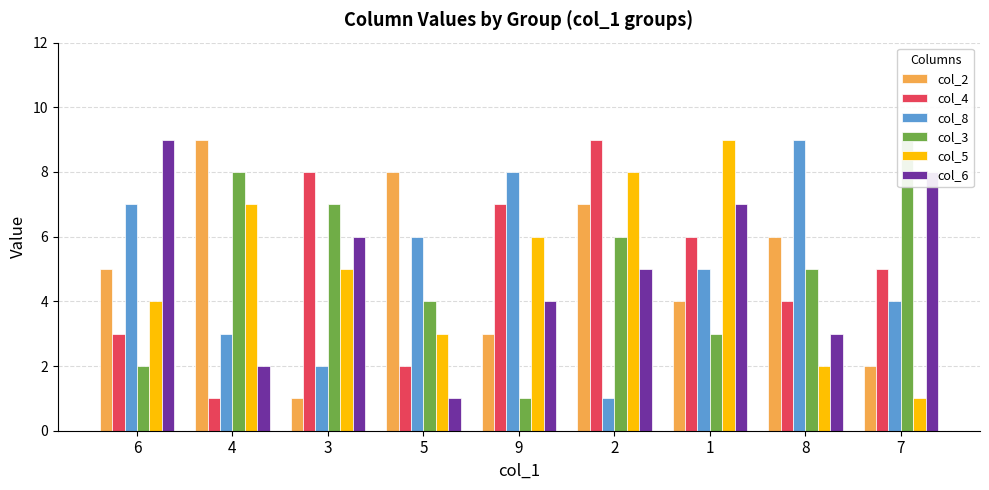

How many bars are there in total?

54